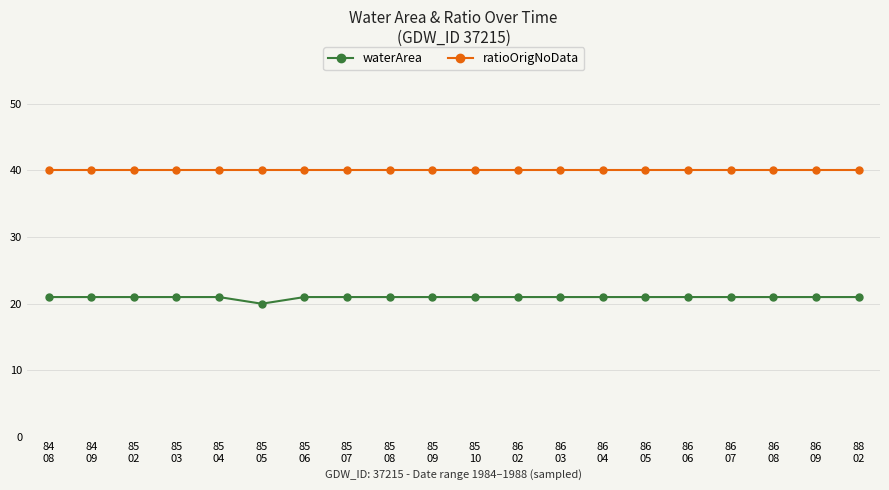

At how many categories does at least one series exceed 36?

20